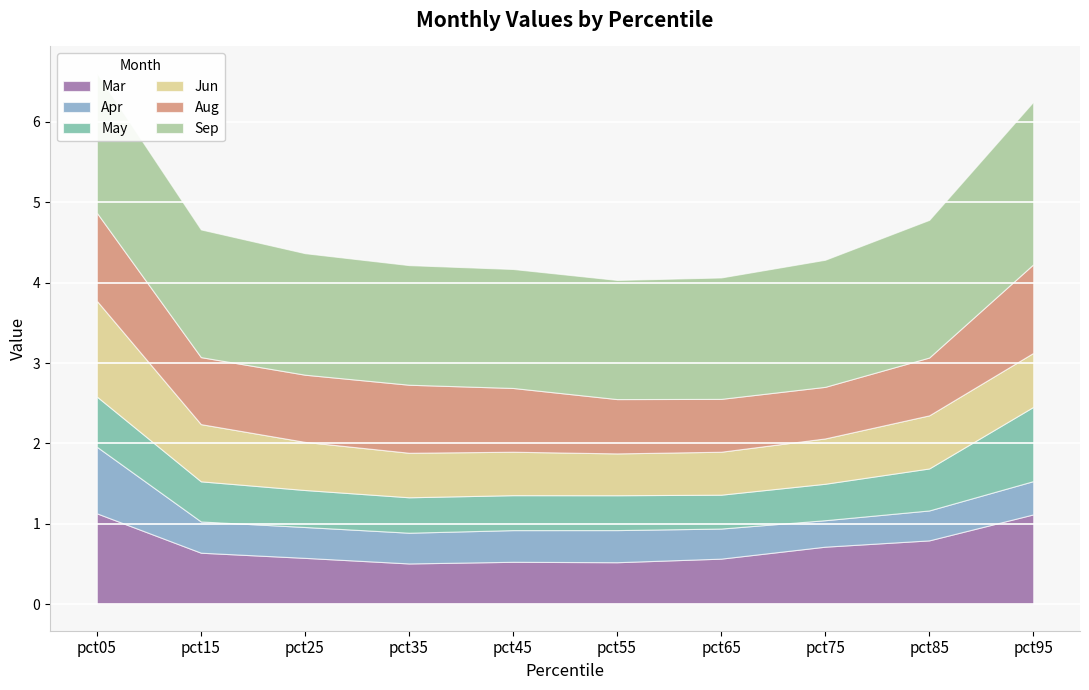

What is the total value across all series at pct65?

4.1